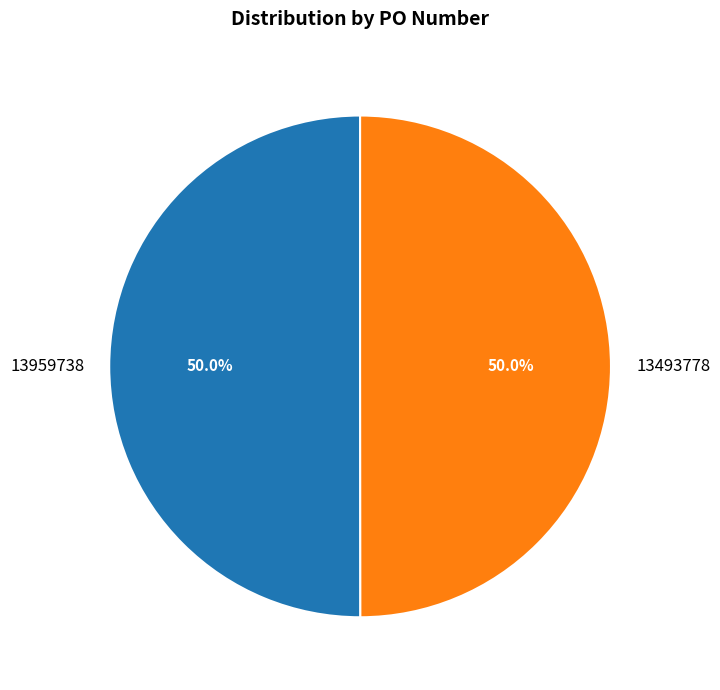

Is it true that 13493778 is 50% of the pie?

True